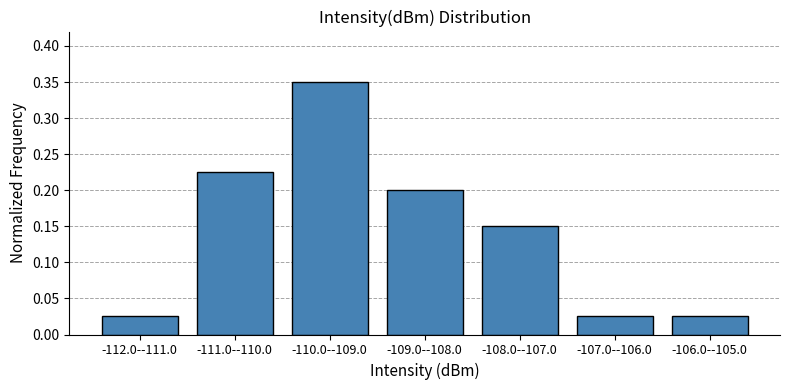

The value at -109.0--108.0 is 0.3. True or false?

False